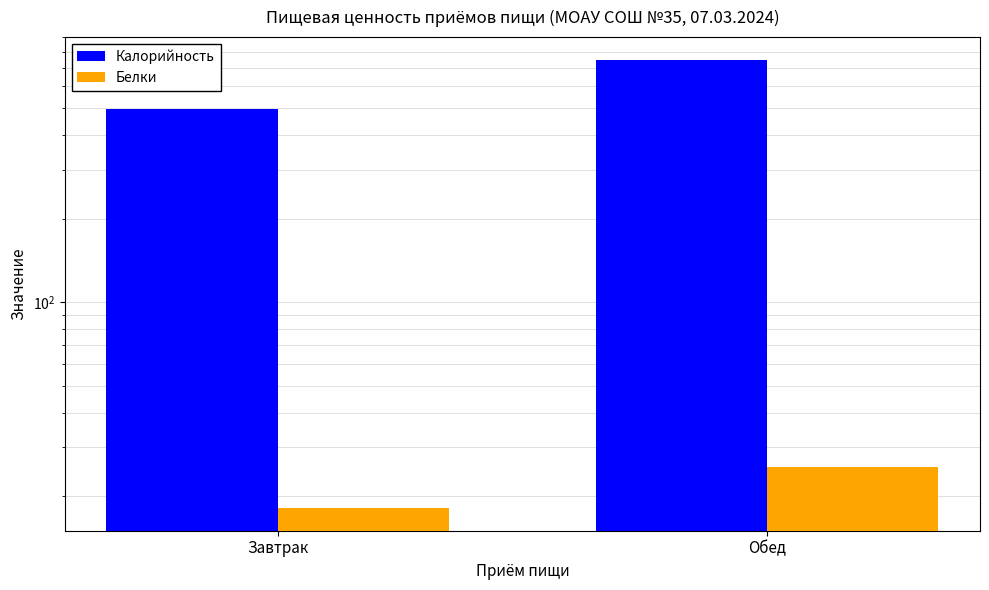

How many series are shown in this chart?

2